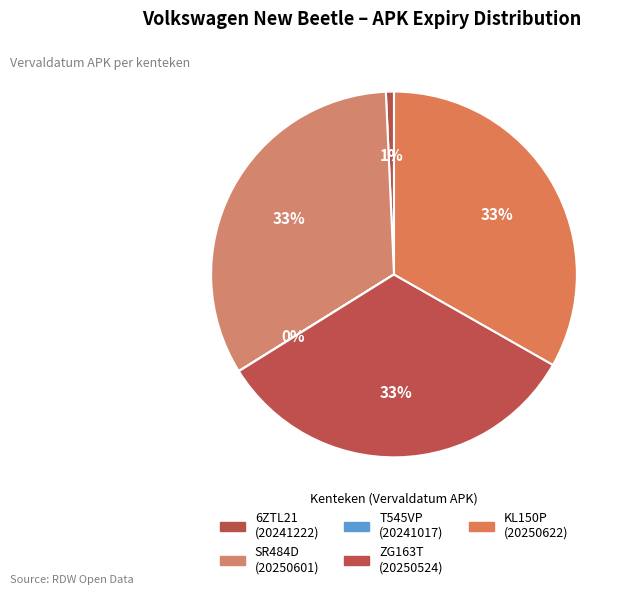

Which slice is the smallest?

T545VP